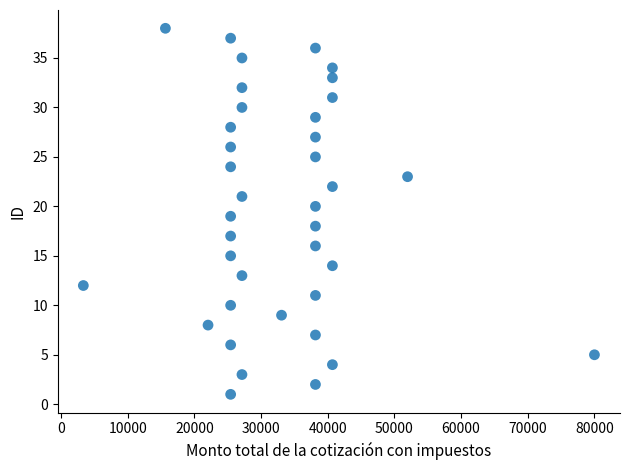

What is the range of Y values (max minus min)?

37